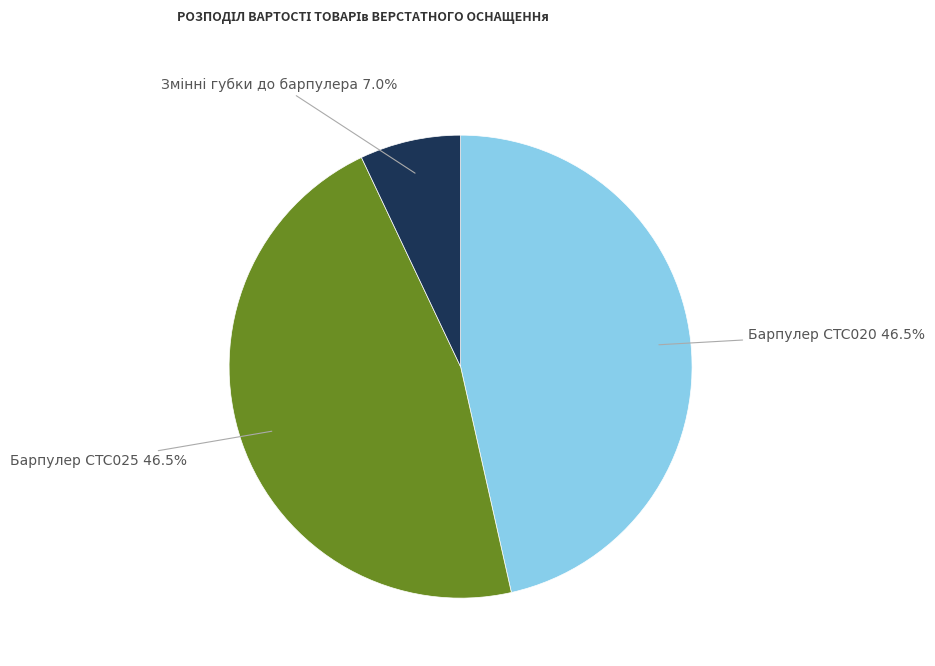

How many slices are in this pie chart?

3